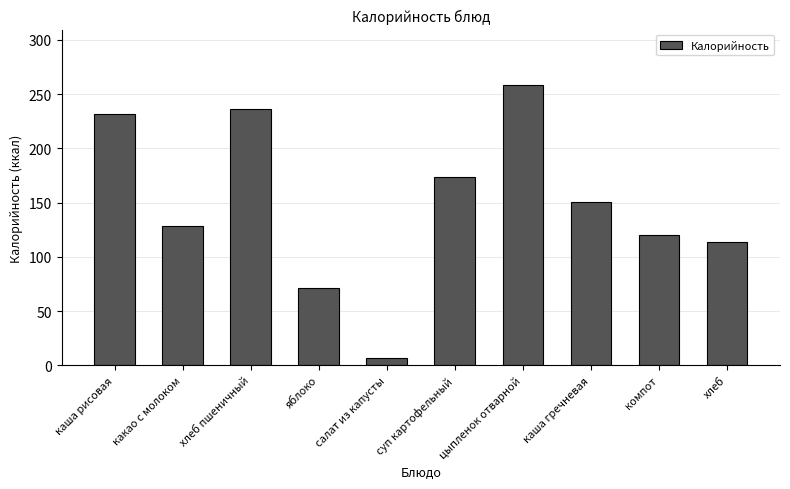

What is the difference between the maximum and second lowest values?

187.0